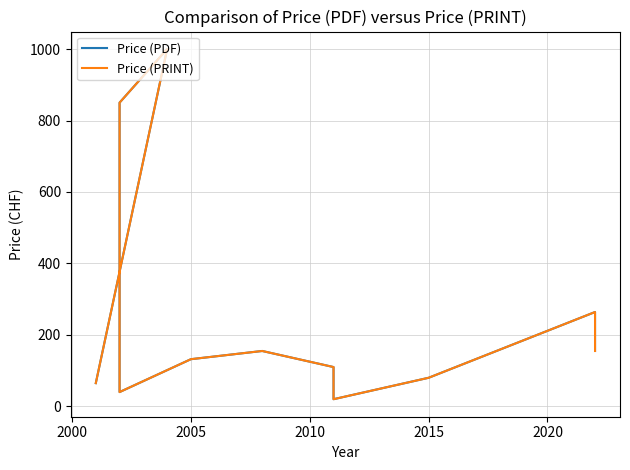

What is the approximate value of Price (PRINT) at 2015?

80